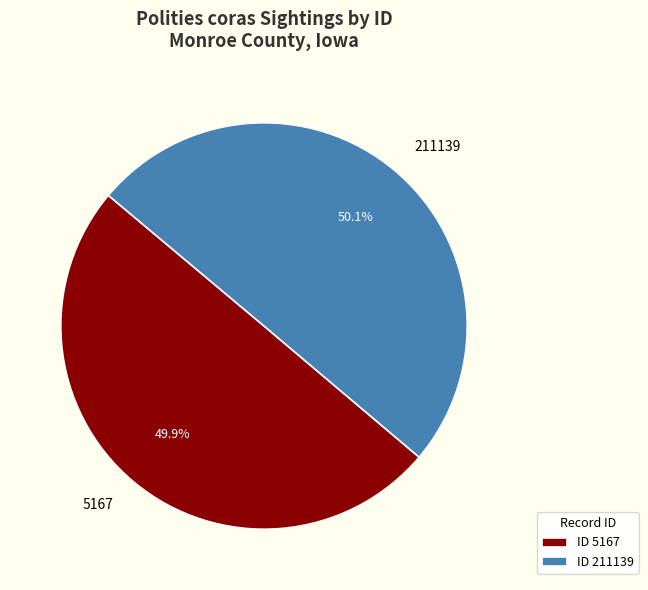

What is the total percentage of 211139 and 5167?

100.0%